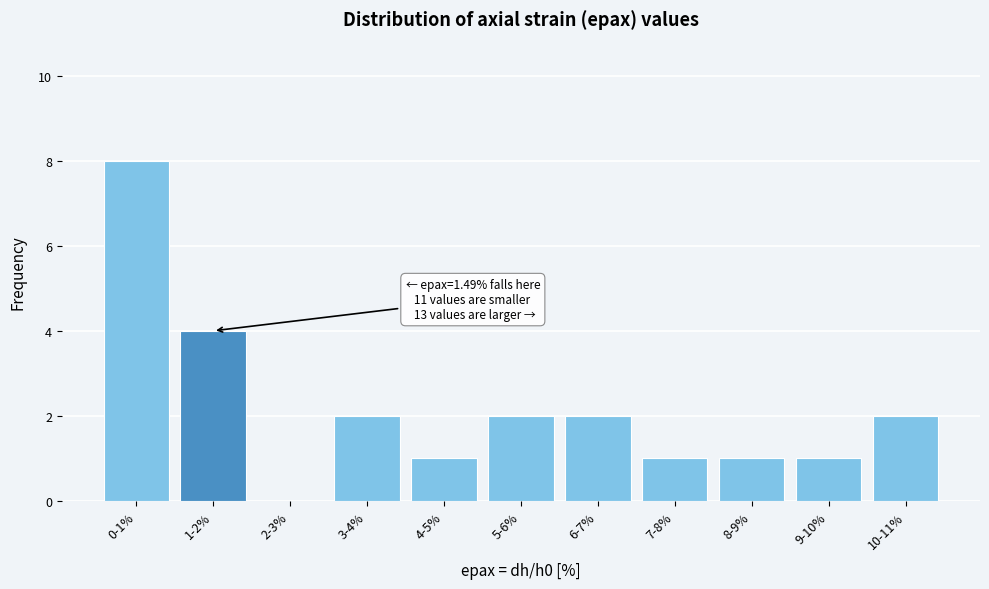

Reading left to right, extract all data points from this chart.

0-1%=8	1-2%=4	2-3%=0	3-4%=2	4-5%=1	5-6%=2	6-7%=2	7-8%=1	8-9%=1	9-10%=1	10-11%=2